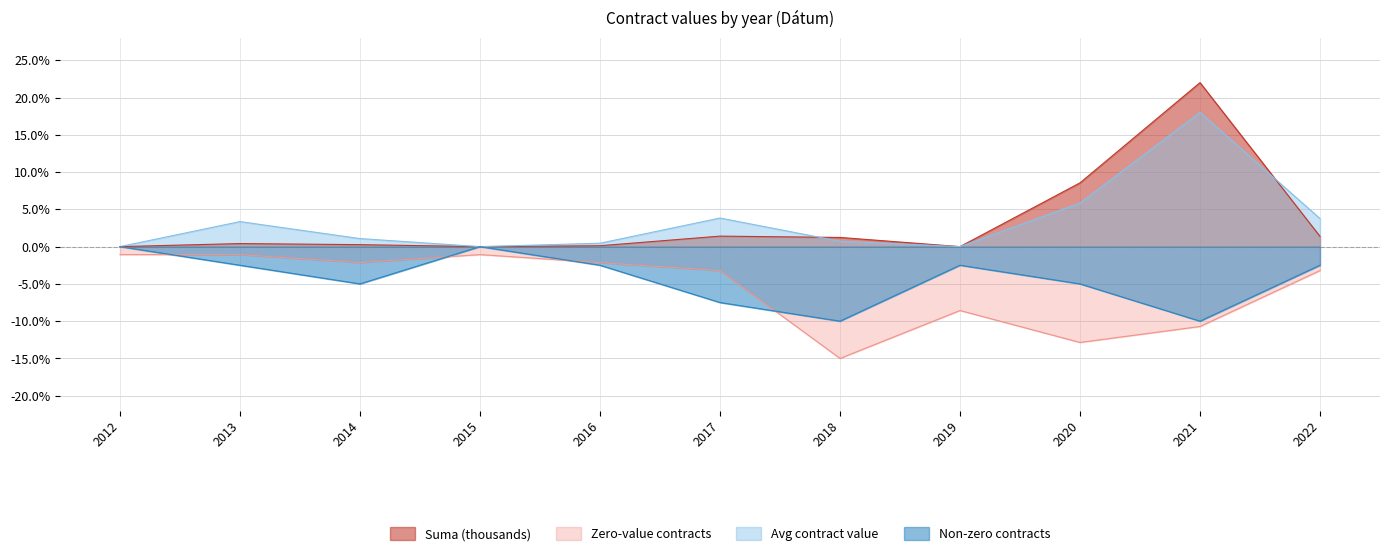

At which category does Zero-value contracts reach its first local peak?

2015